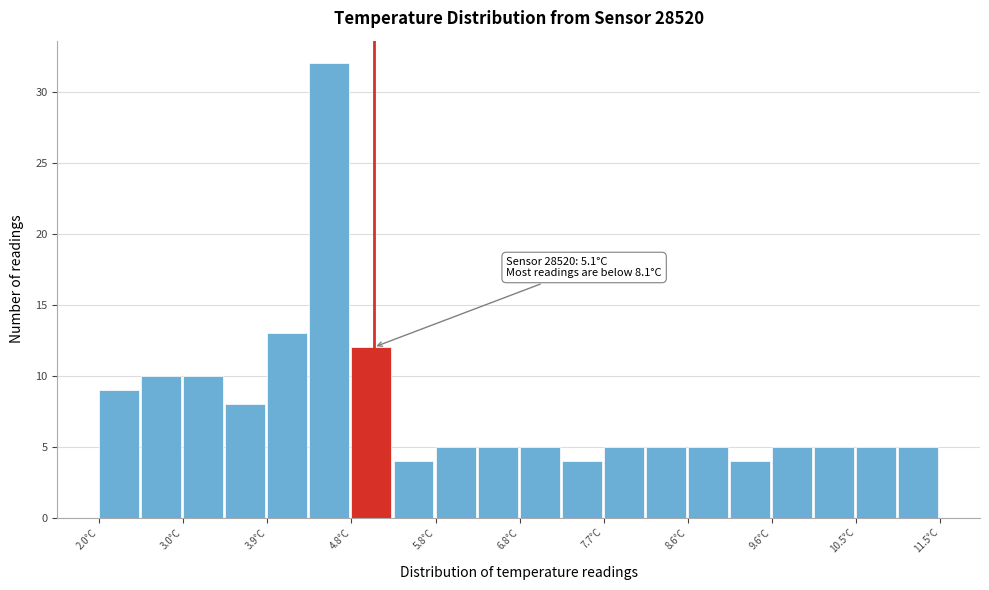

Over which range of the x-axis is the bar tallest?

4.4 to 4.9